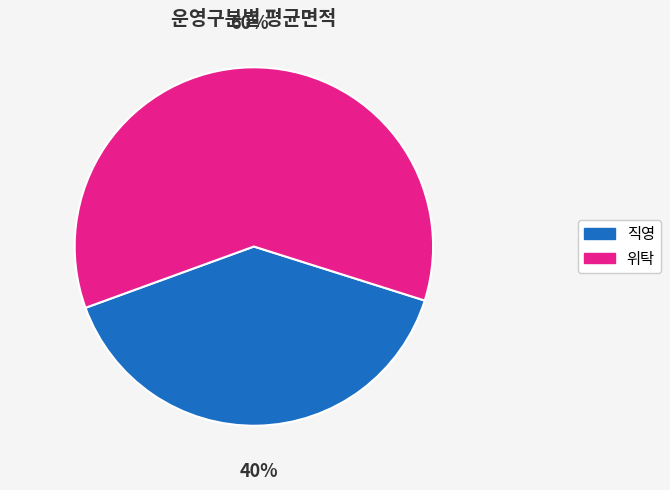

How many slices are in this pie chart?

2